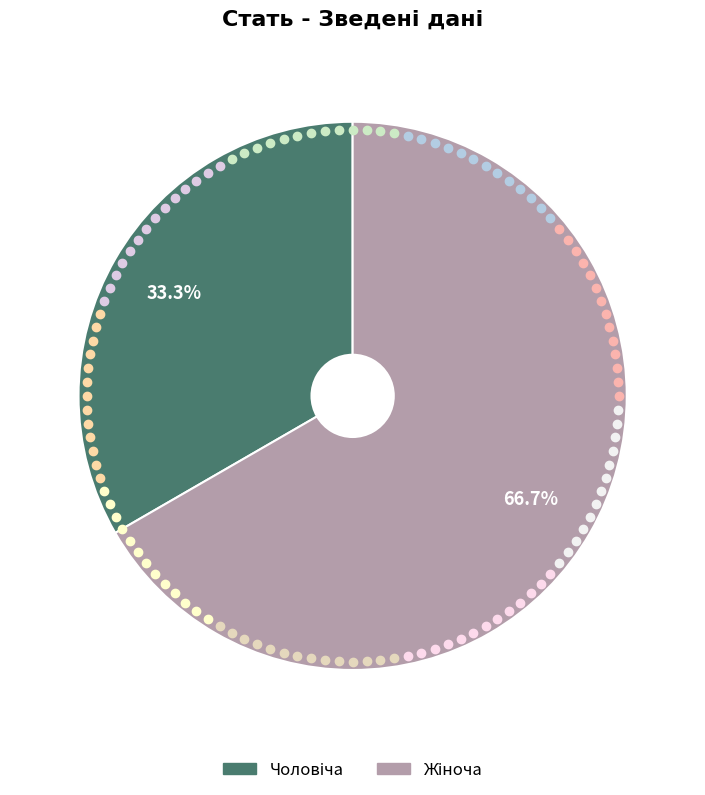

Is there any slice that represents more than half of the pie?

Yes